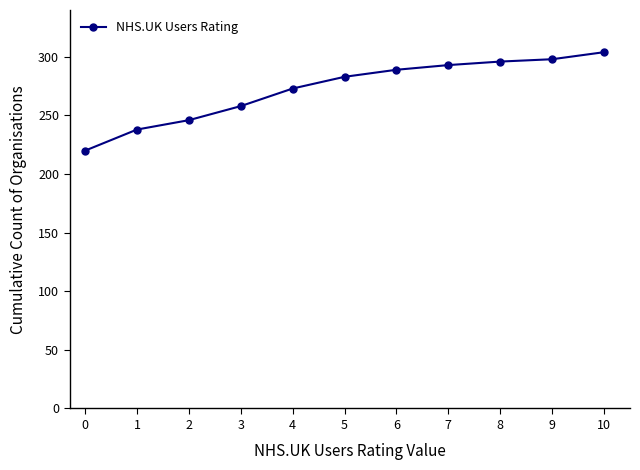

The chart shows a value of 283 at 5. True or false?

True